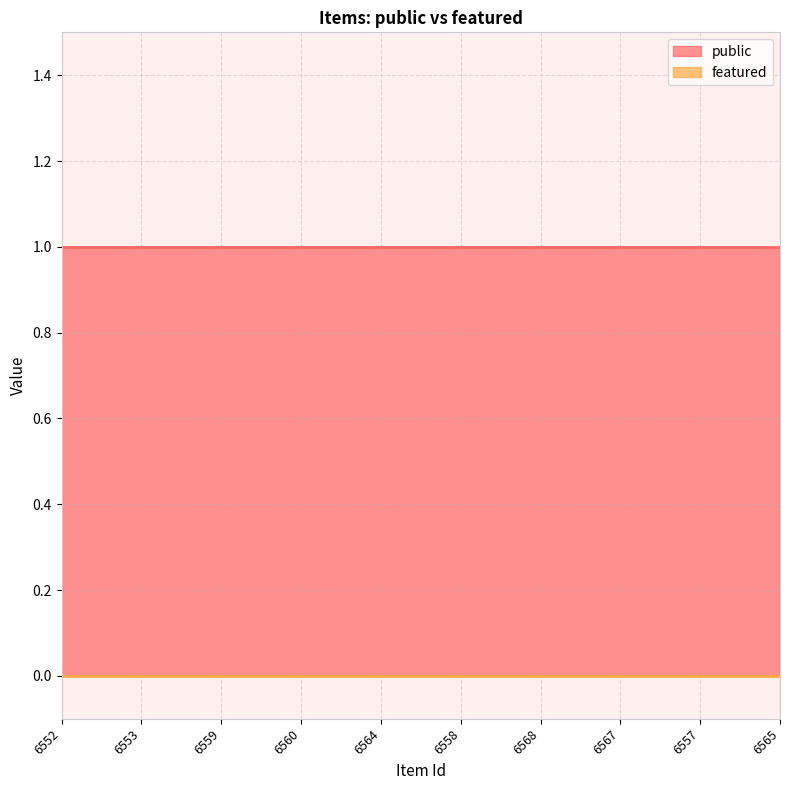

True or false: public and featured intersect in this chart.

False